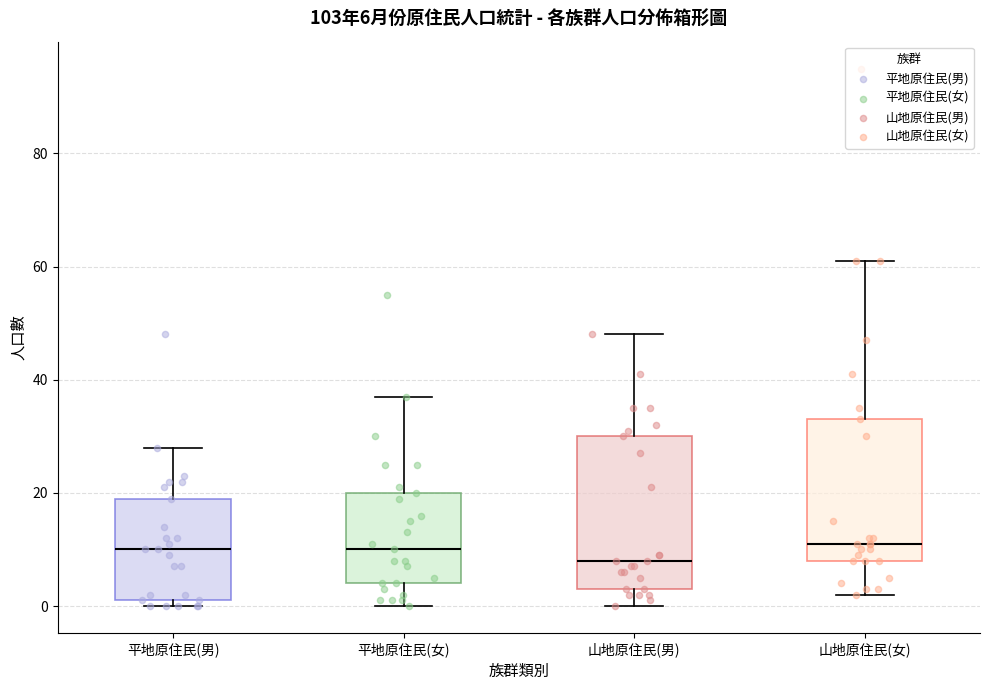

Which box's median line is the lowest?

山地原住民(男)